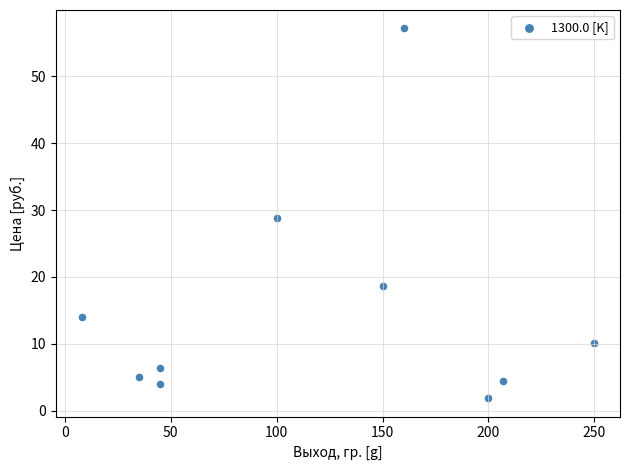

What is the range of Y values (max minus min)?

55.2